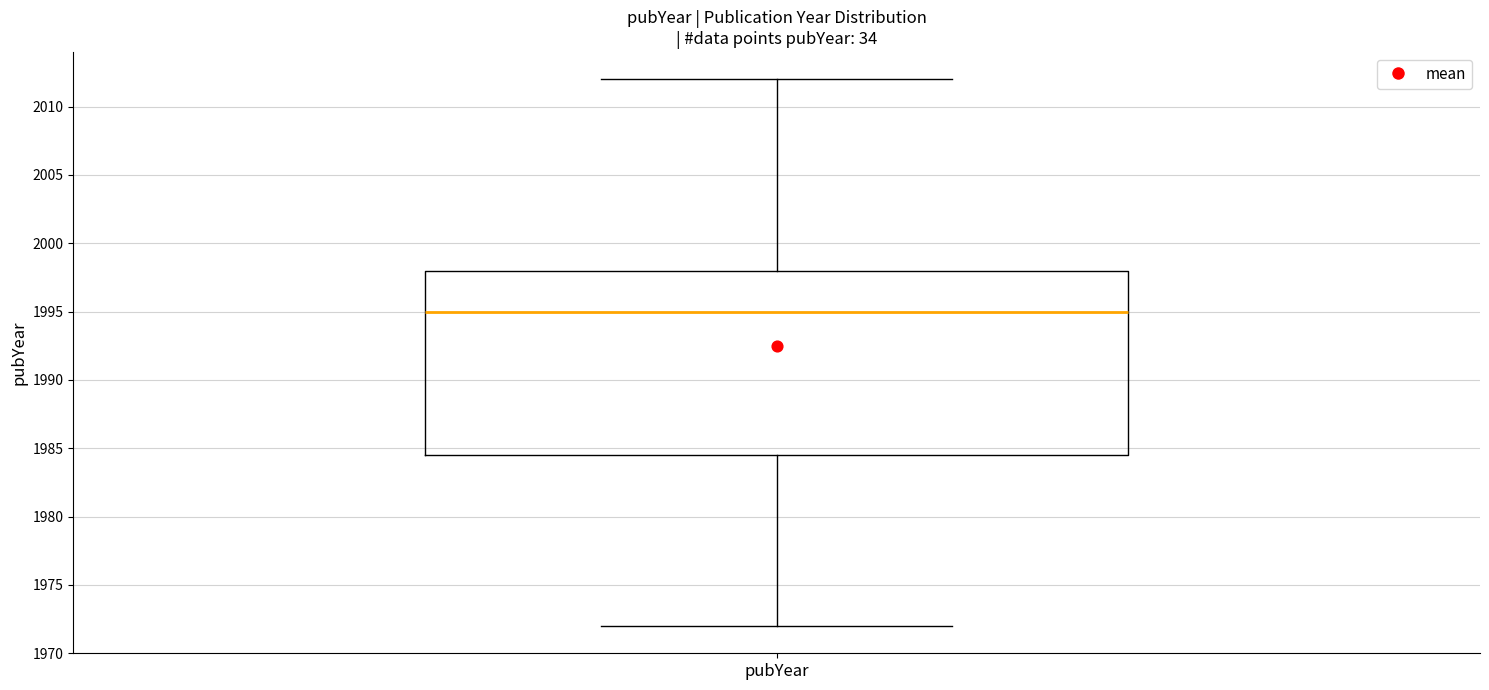

Where is the lower edge of the box for pubYear on the y-axis? The values are not printed on the chart, so give them approximately, as read against the axis.

1984.5